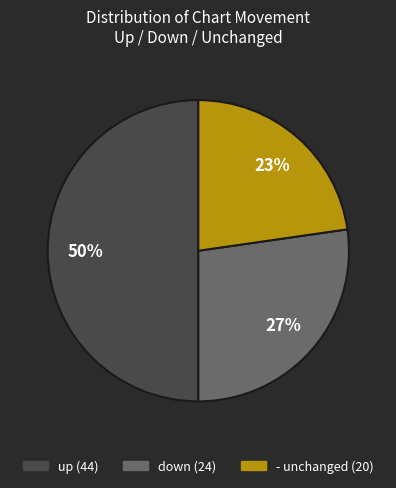

Is down the majority of the pie?

No